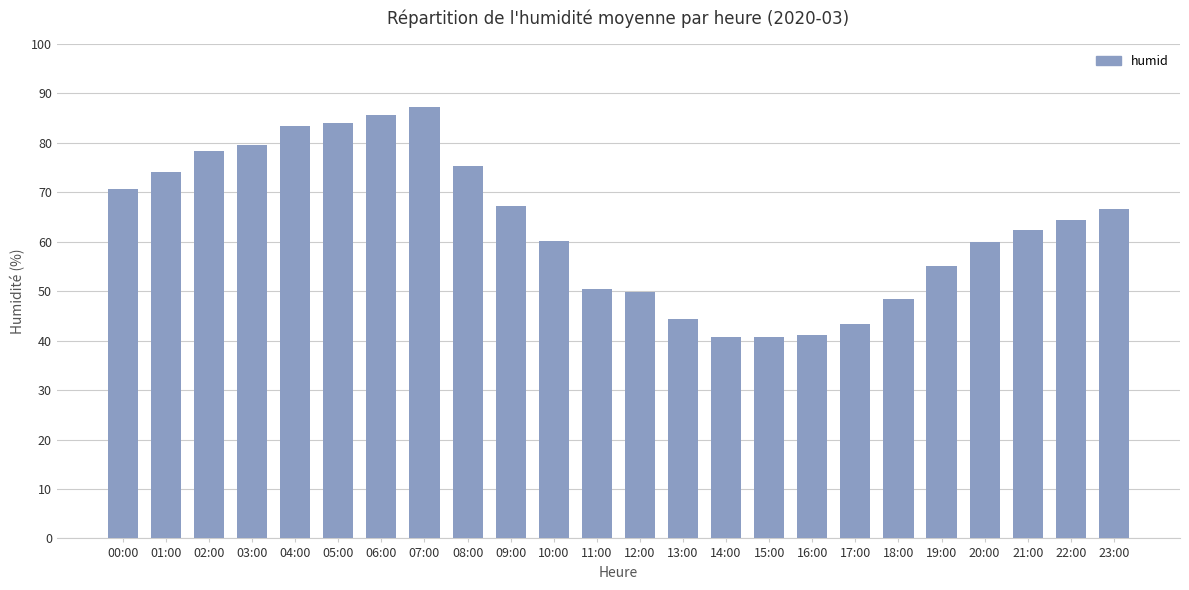

How many data points are less than 64?

12